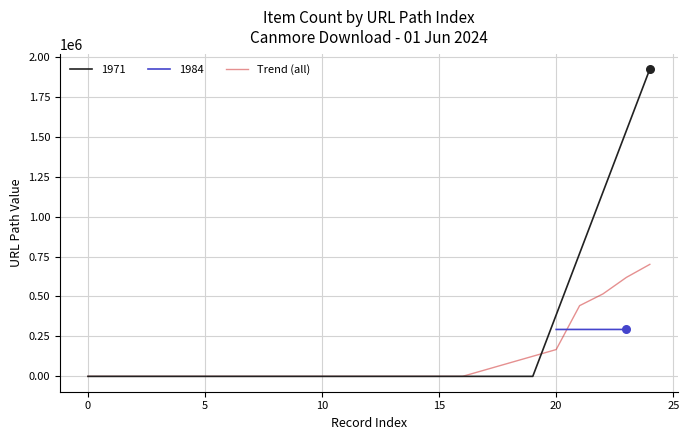

True or false: Trend (all) has a value of 508.5 at 0.

True